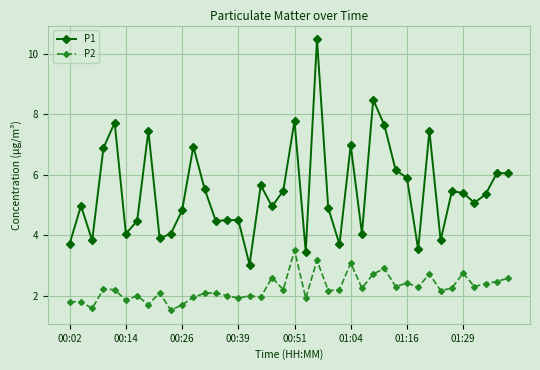

What is the sum of all P2 values?

89.8